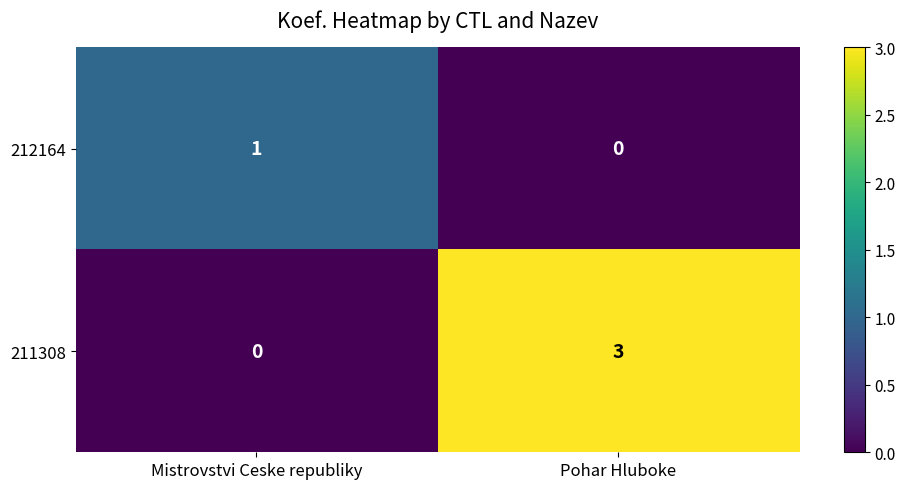

Rank the series by their maximum value, from highest to lowest.

211308, 212164